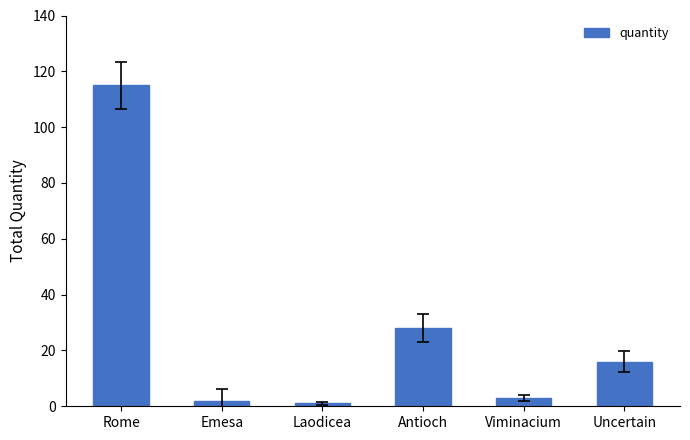

Reading left to right, what are all the values shown in this chart?

115	2	1	28	3	16